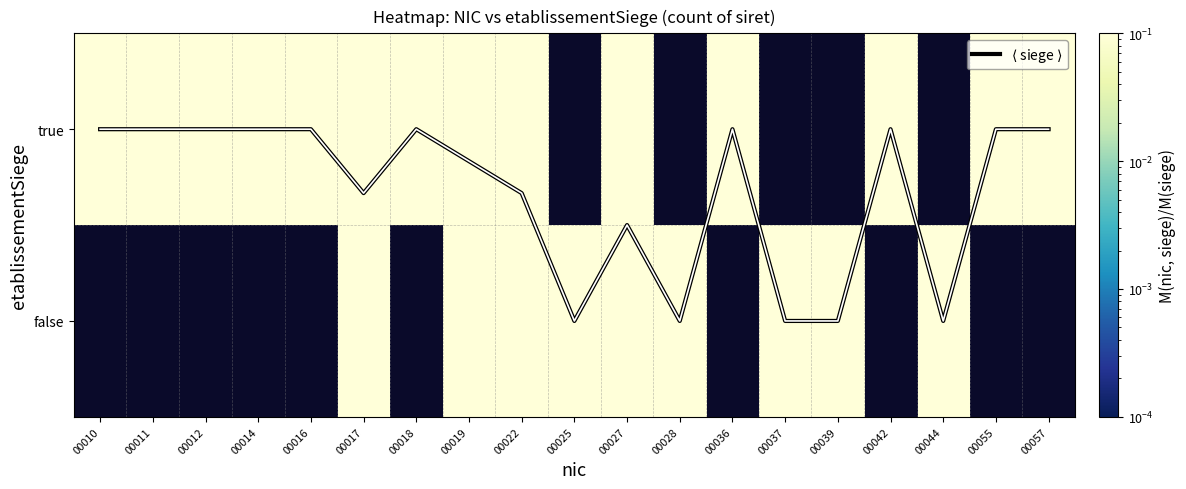

Which series has the largest total across all categories?

$\langle$ siege $\rangle$